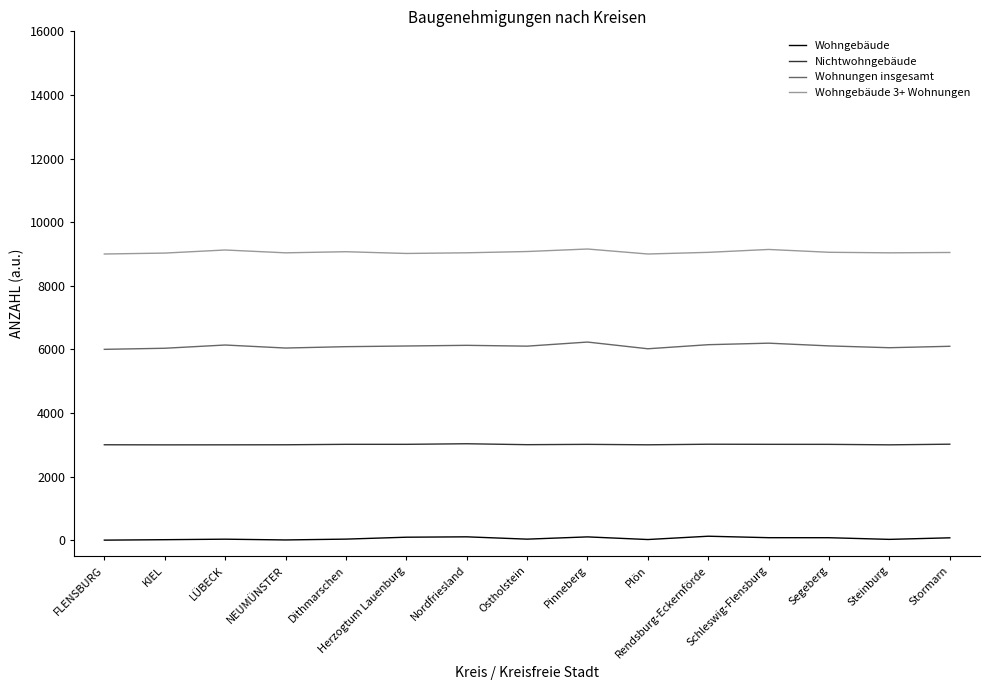

Which series has the largest total across all categories?

Wohngebäude 3+ Wohnungen